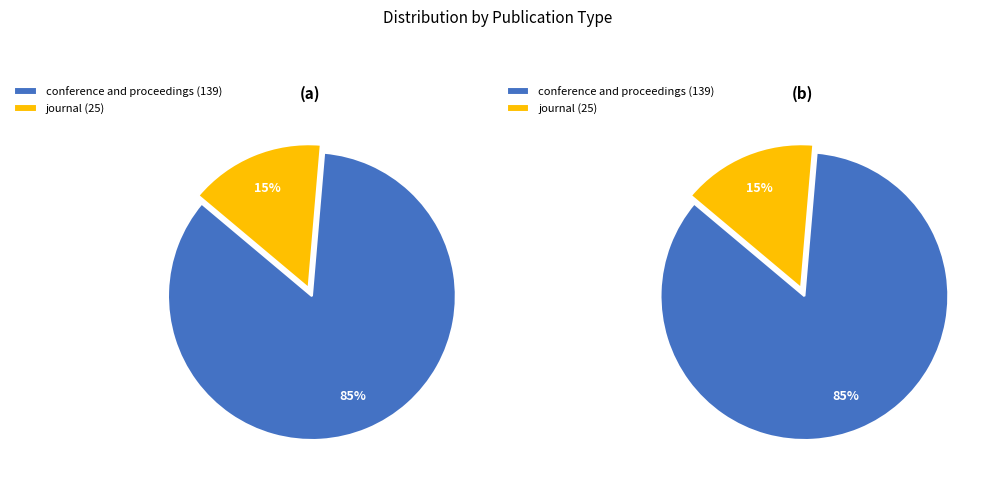

The journal slice represents 20% of the pie. True or false?

False